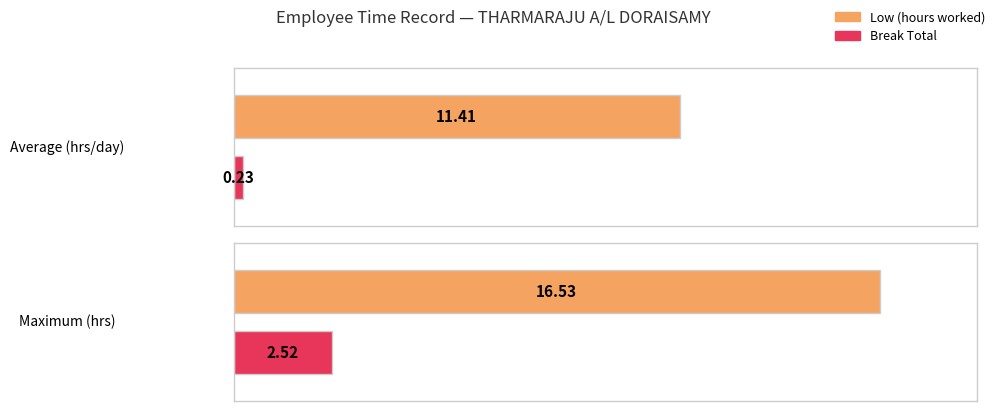

Rank the series at 29-Mon from highest to lowest value.

Low (hours worked), Break Total